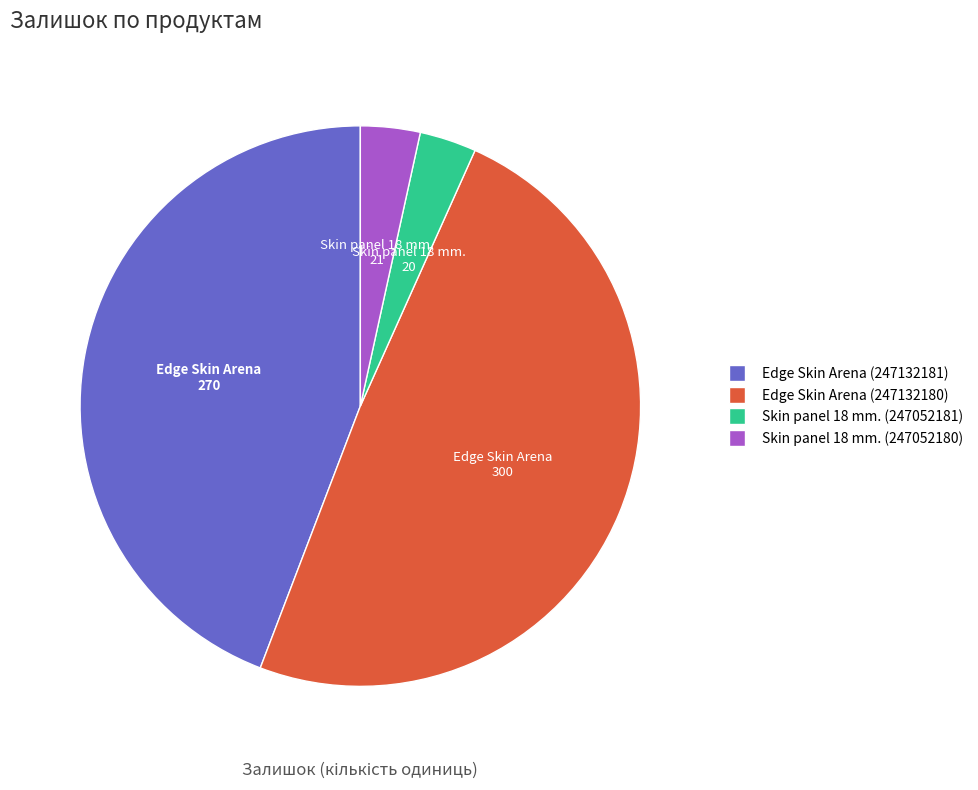

Which slice is the largest?

Edge Skin Arena (247132180)